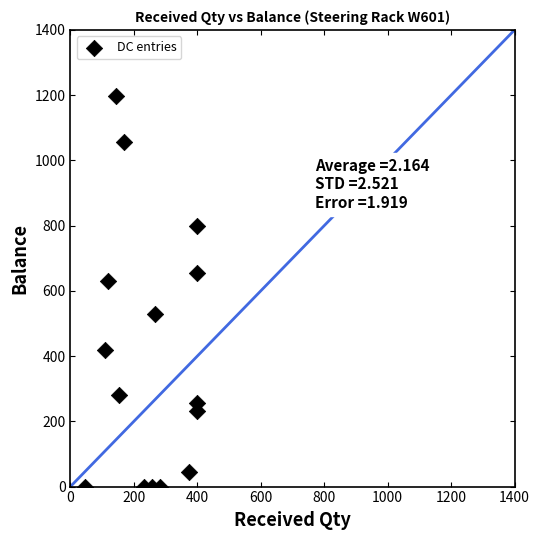

What Y value in the scatter plot is closest to 599?

631